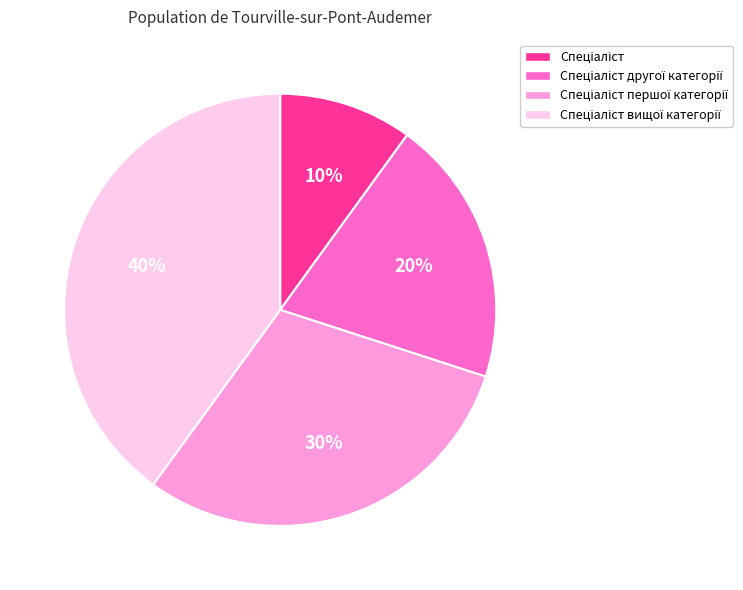

To the nearest percent, what is the difference between the largest and smallest slice percentages?

30%